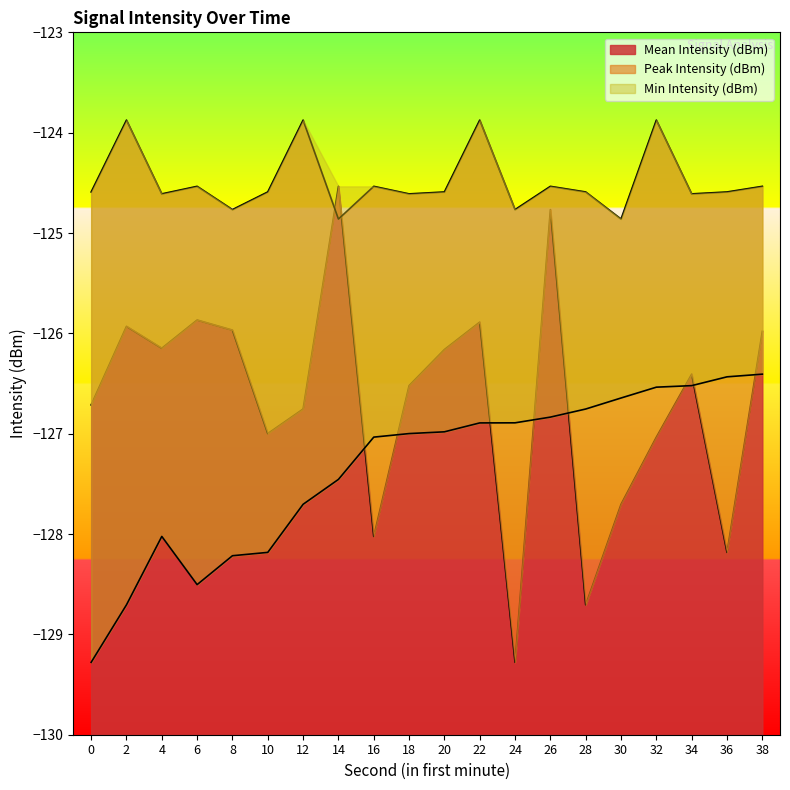

List the series in order of their overall mean, lowest first.

Min Intensity (dBm), Mean Intensity (dBm), Peak Intensity (dBm)